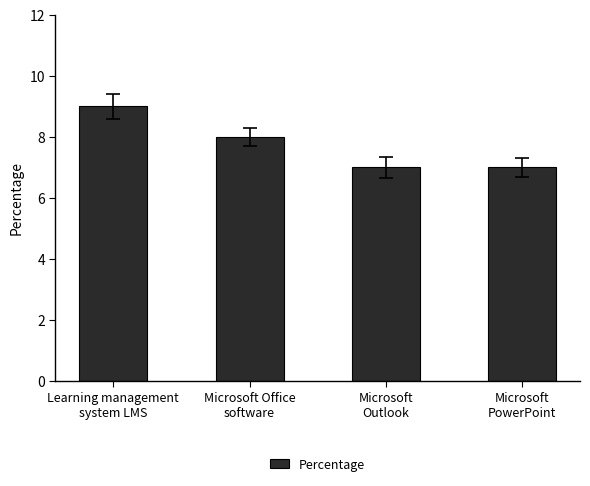

Between Learning management
system LMS and Microsoft
PowerPoint, which is larger?

Learning management
system LMS